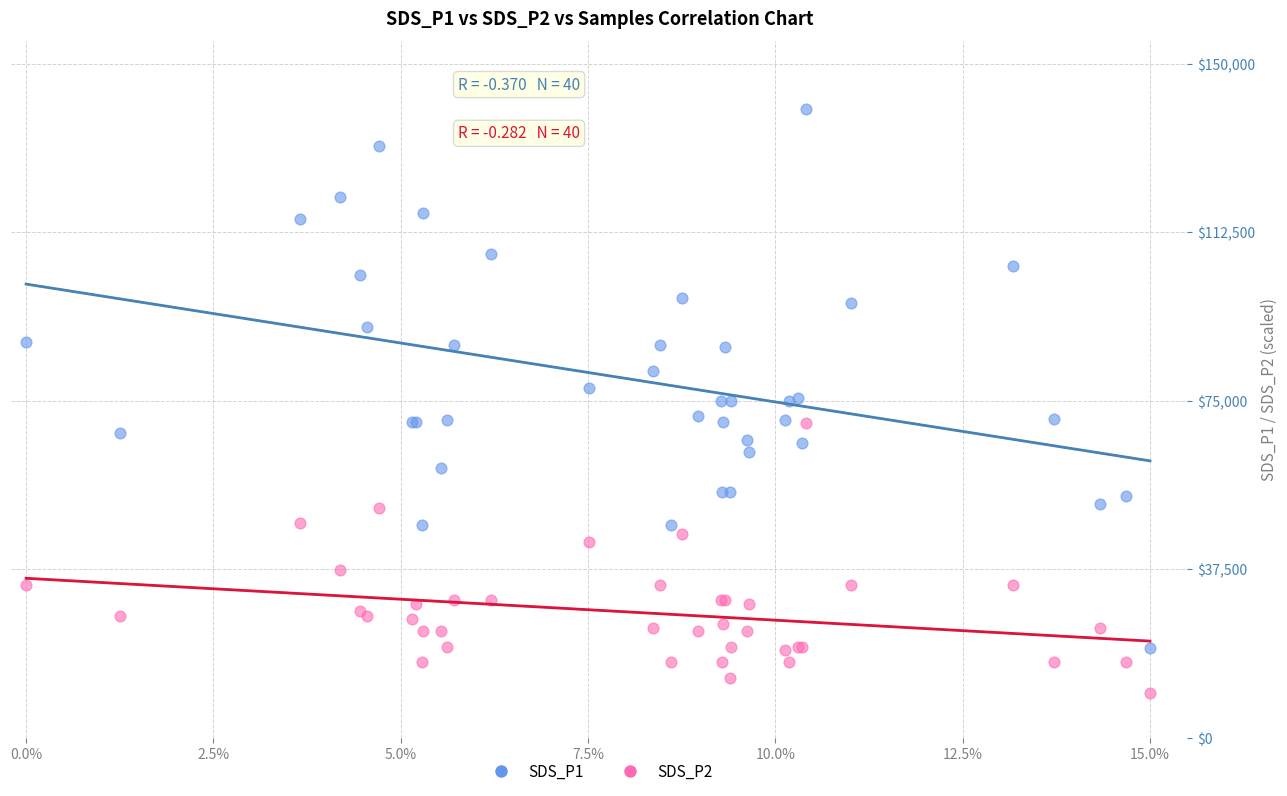

Which series has the widest spread of Y values?

SDS_P1